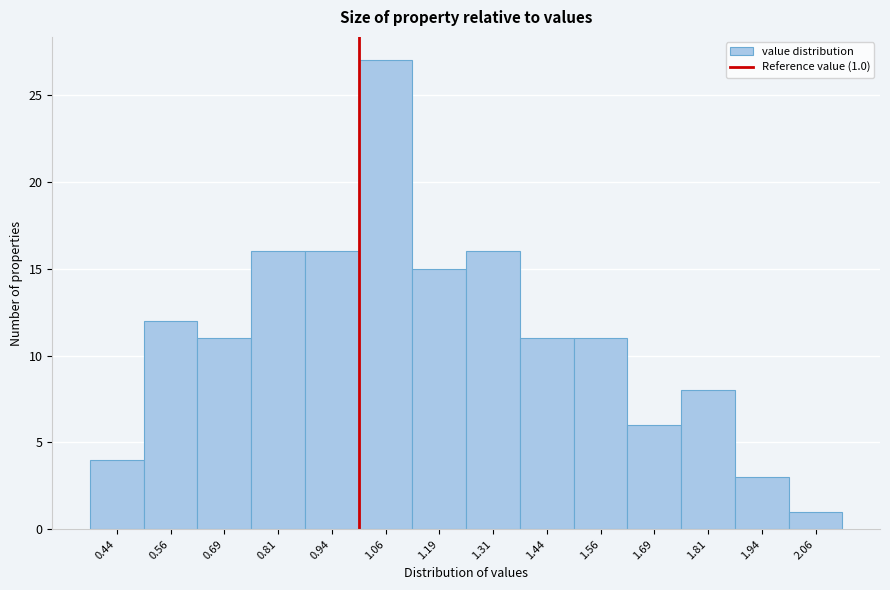

Which range on the x-axis has the tallest bar?

1.000 to 1.125